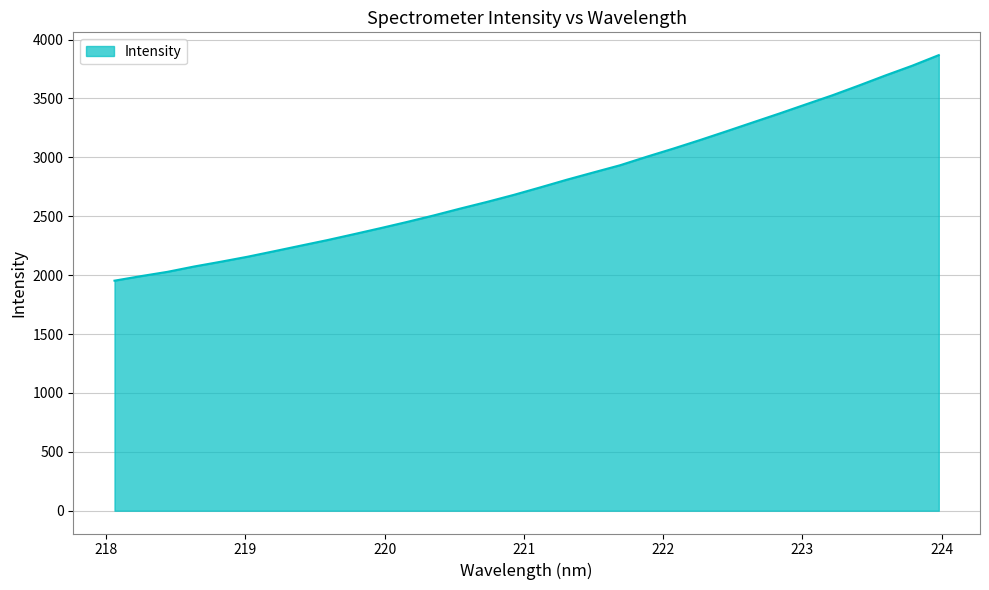

What is the sum of all values?

89044.2